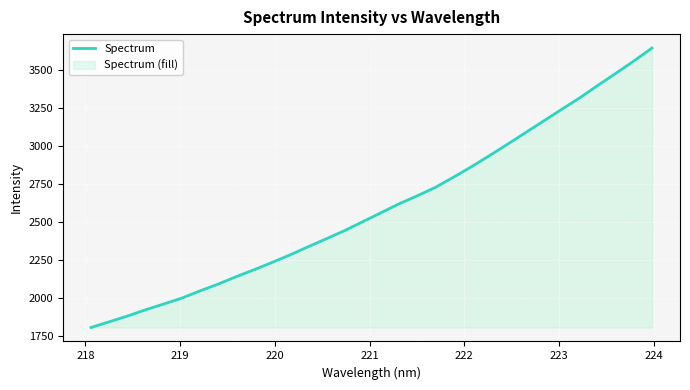

What is the minimum value shown in the chart?

1803.2